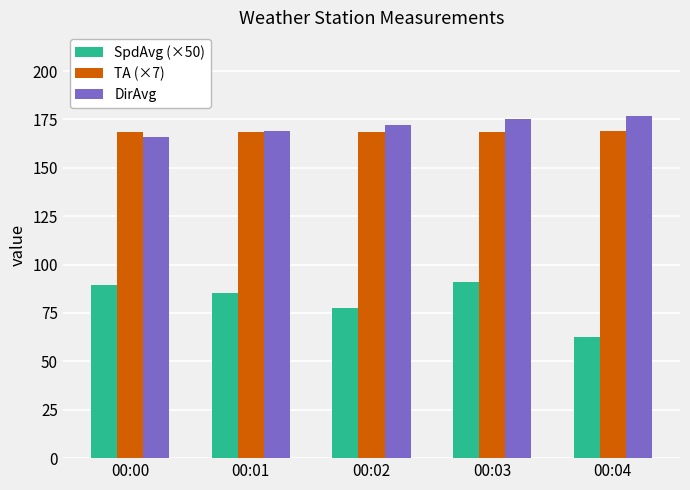

What is the maximum value for DirAvg?

177.0